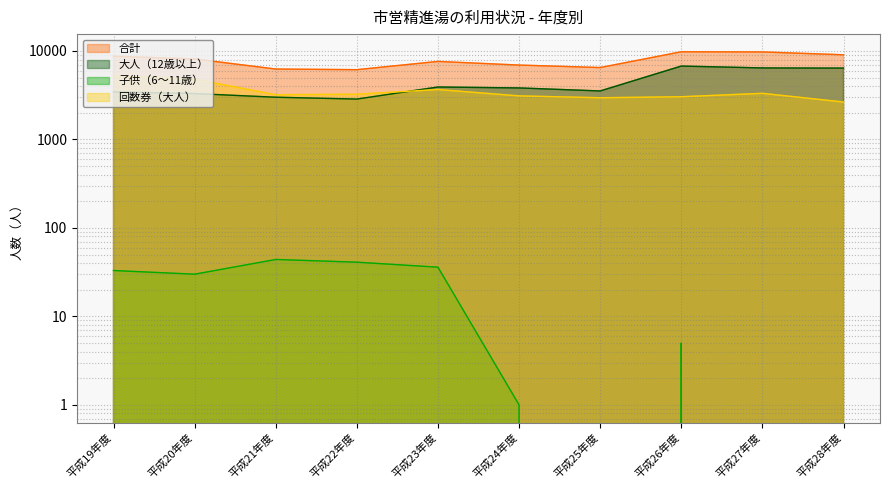

True or false: 子供（6〜11歳） has a value of 15 at 平成19年度.

False